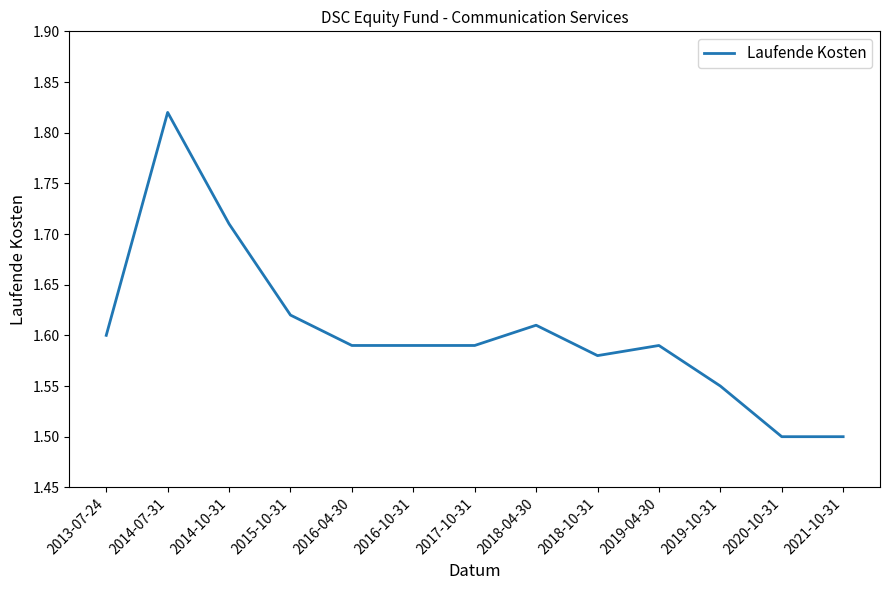

What is the change in value from 2016-04-30 to 2021-10-31?

-0.1